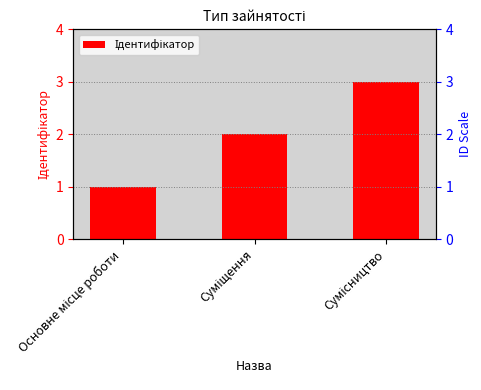

How many bars are there in total?

3